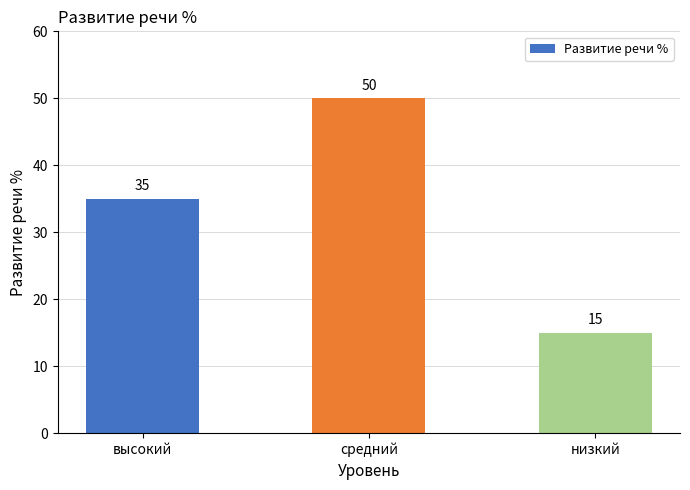

List the labels in order of value, largest first.

средний, высокий, низкий